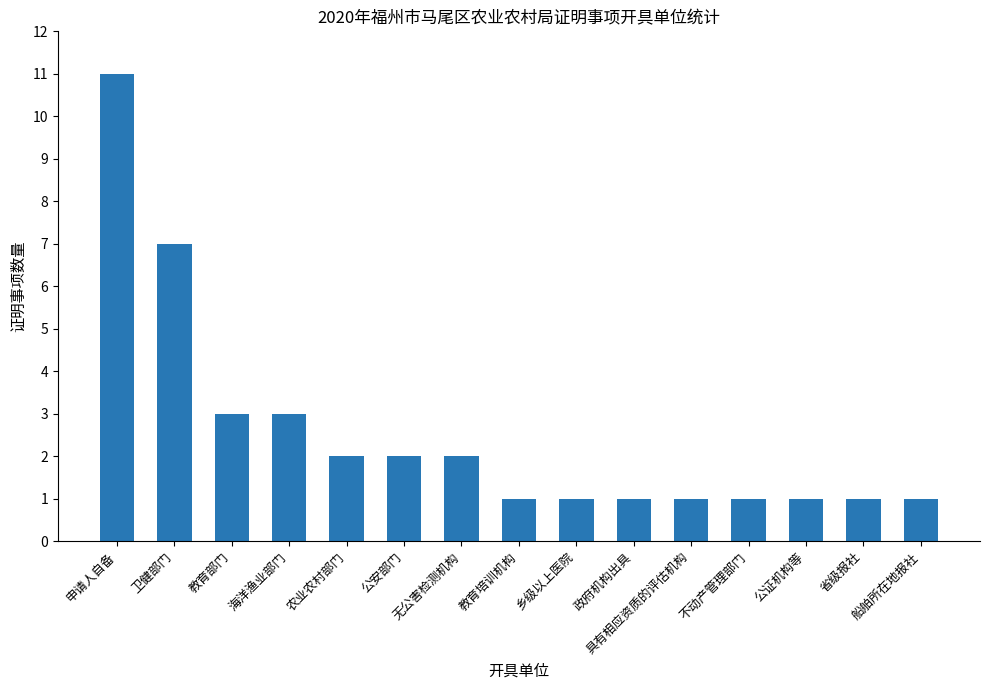

How many categories are shown in the chart?

15